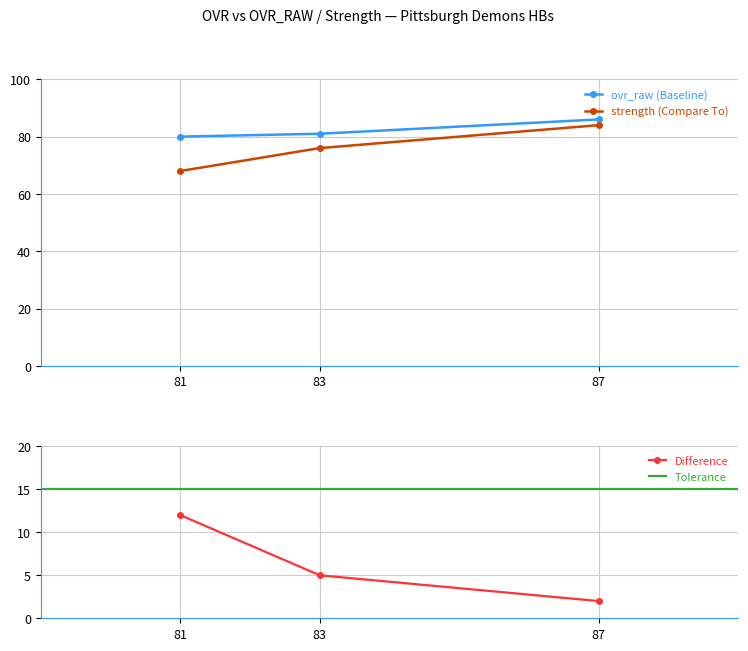

True or false: ovr_raw (Baseline) has a value of 81 at 83.

True